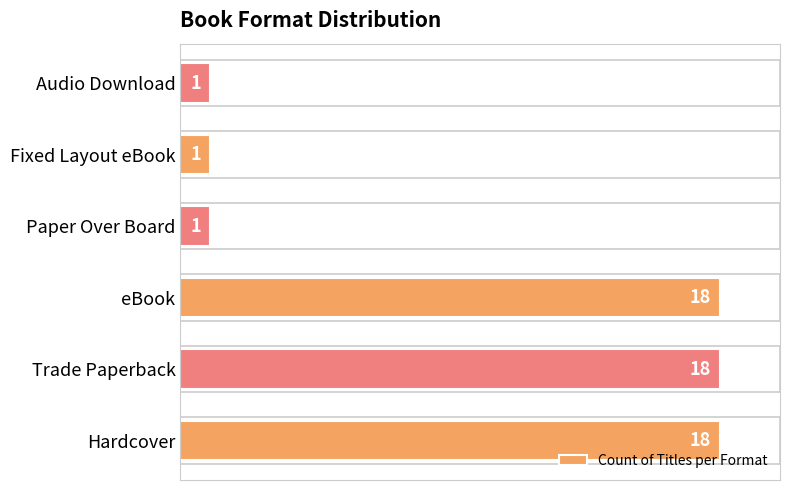

Between eBook and Paper Over Board, which is larger?

eBook